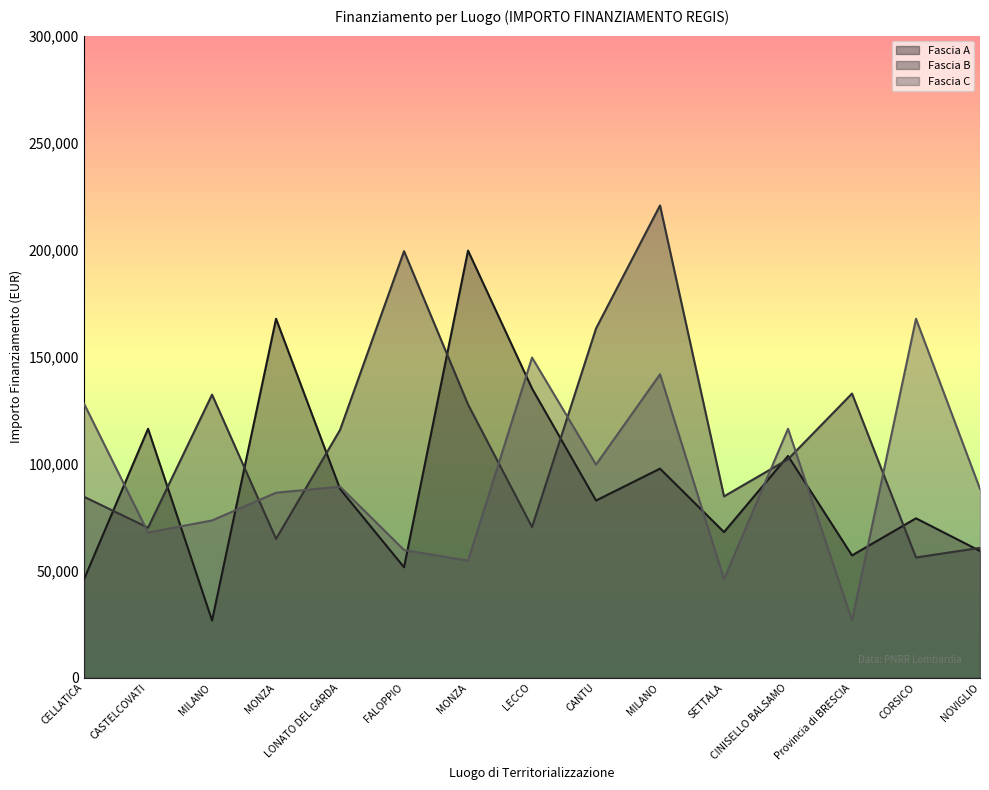

What is the sum of all Fascia B values?

1685341.1